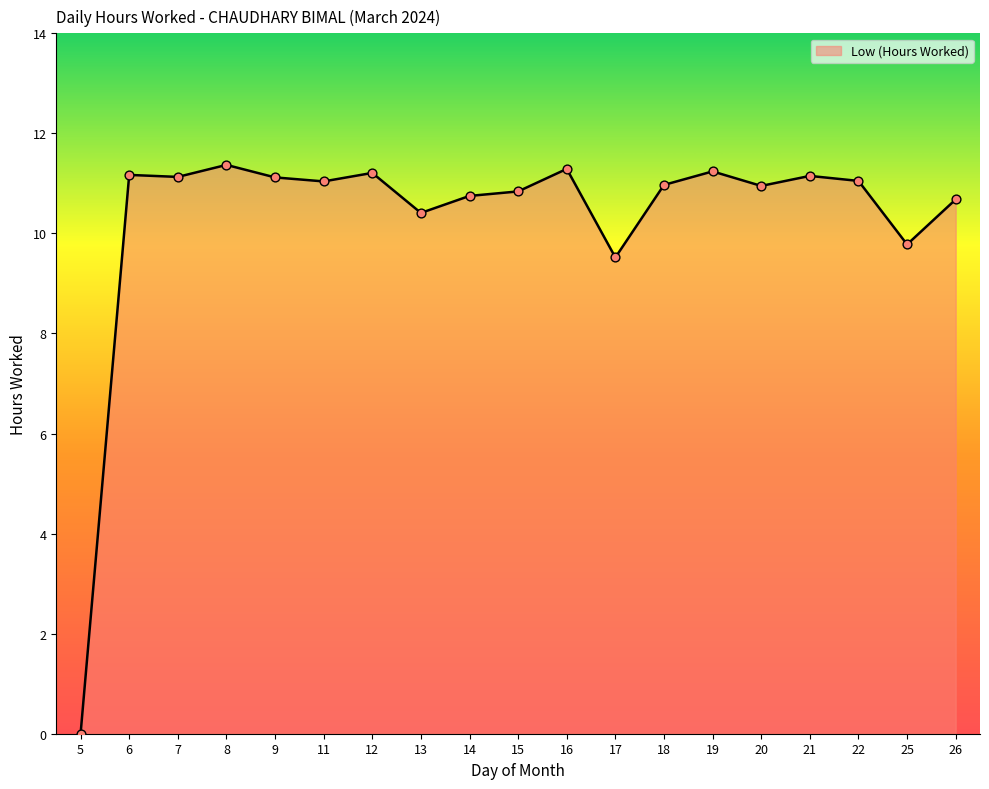

Between 5 and 25, which is larger?

25